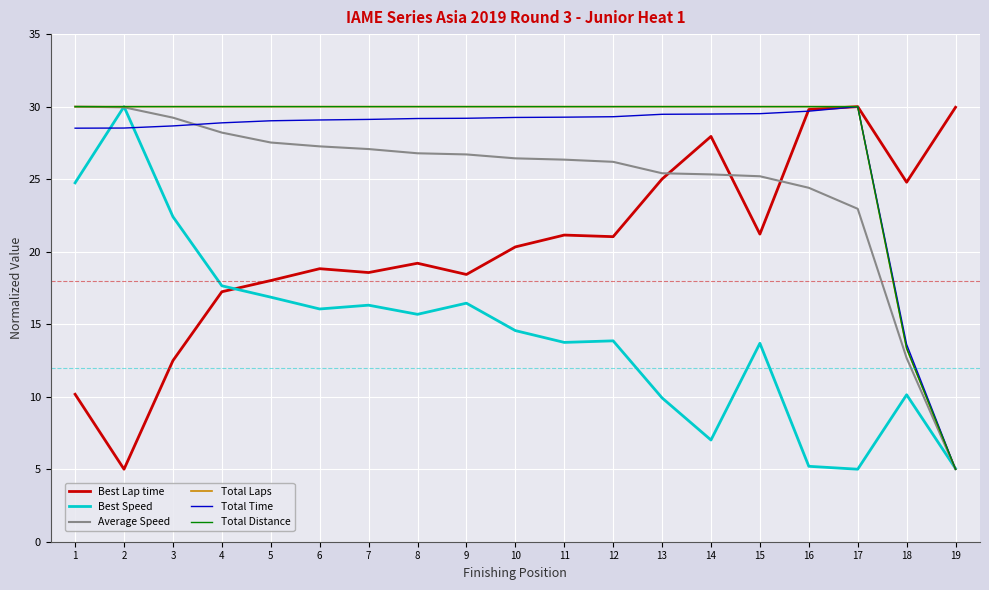

Which series has the largest total across all categories?

Total Laps